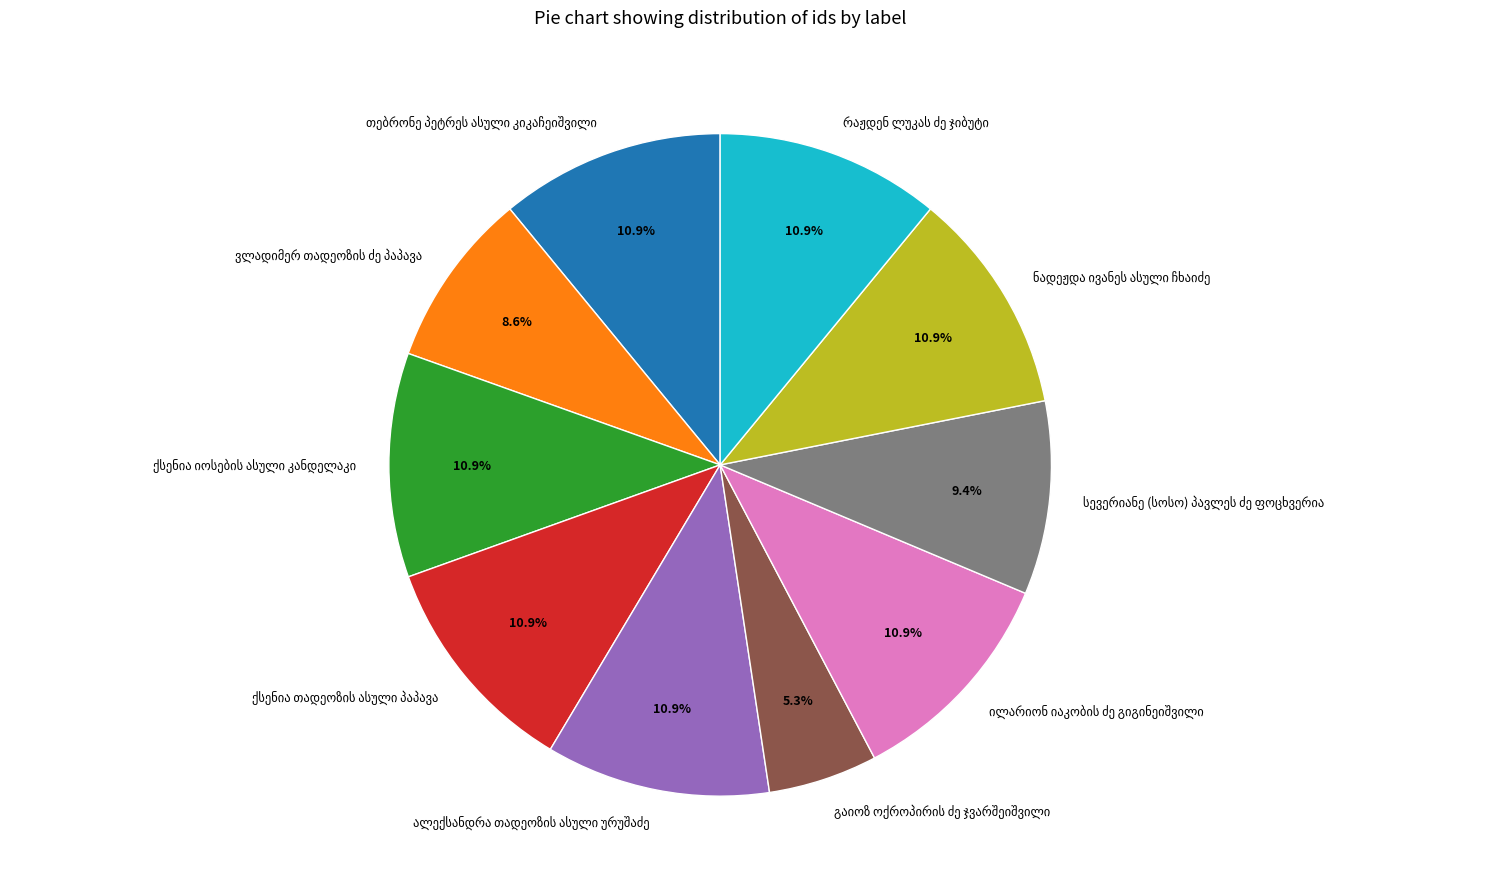

Is there any slice that represents more than half of the pie?

No